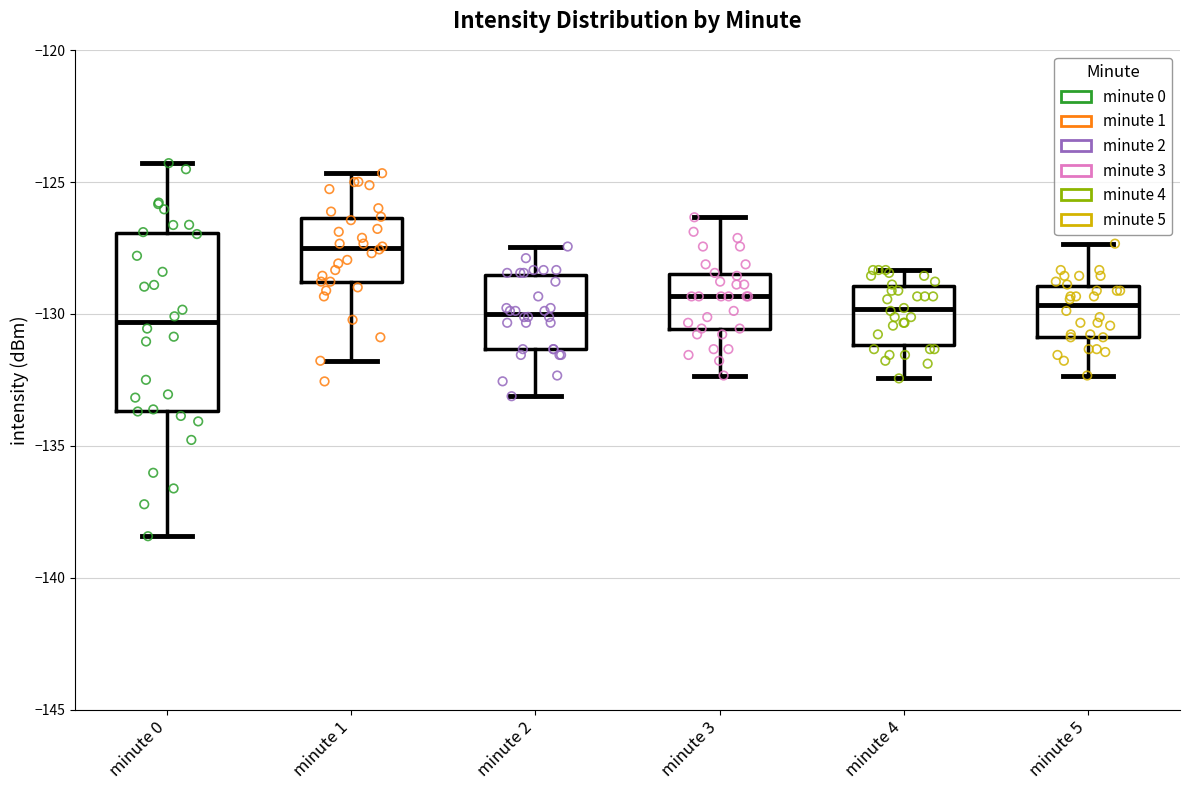

Reading left to right, read every box against the y-axis: the position of its median line, the range the box covers, and the ends of its whiskers. The values are not printed on the chart, so give them approximately, as read against the axis.

minute 0: median -130.5, box -133.5 to -127.0, whiskers -138.5 to -124.5
minute 1: median -127.5, box -129.0 to -126.5, whiskers -132.0 to -124.5
minute 2: median -130.0, box -131.5 to -128.5, whiskers -133.0 to -127.5
minute 3: median -129.5, box -130.5 to -128.5, whiskers -132.5 to -126.5
minute 4: median -130.0, box -131.0 to -129.0, whiskers -132.5 to -128.5
minute 5: median -129.5, box -131.0 to -129.0, whiskers -132.5 to -127.5